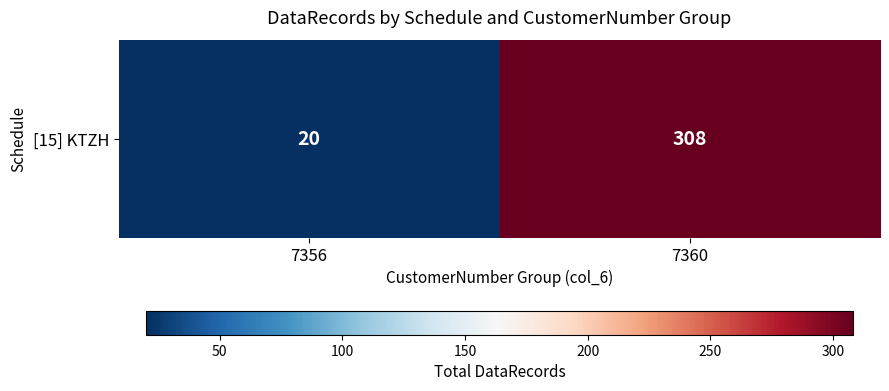

List the labels in order of value, largest first.

7360, 7356